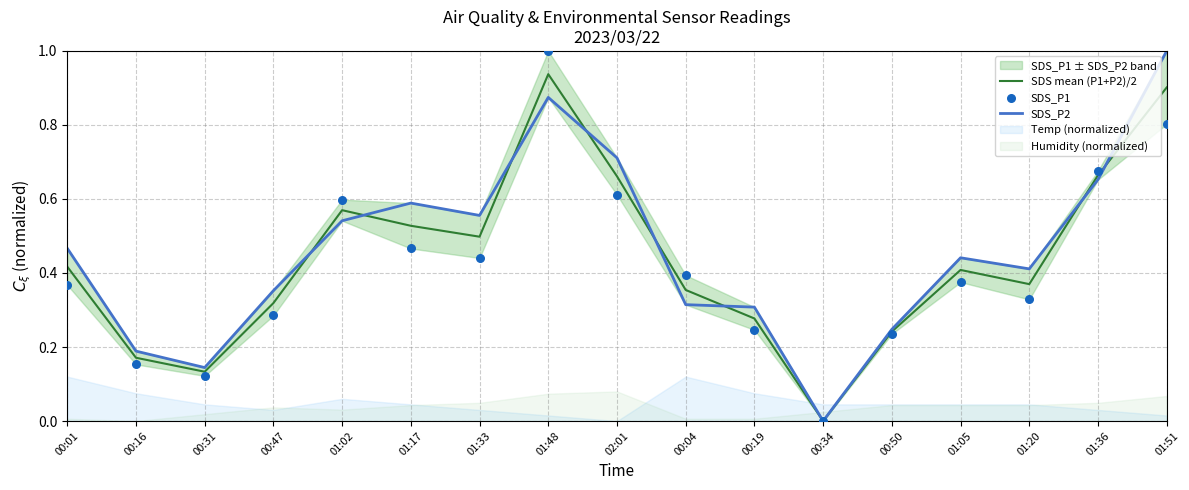

At how many categories does at least one series exceed 0?

16